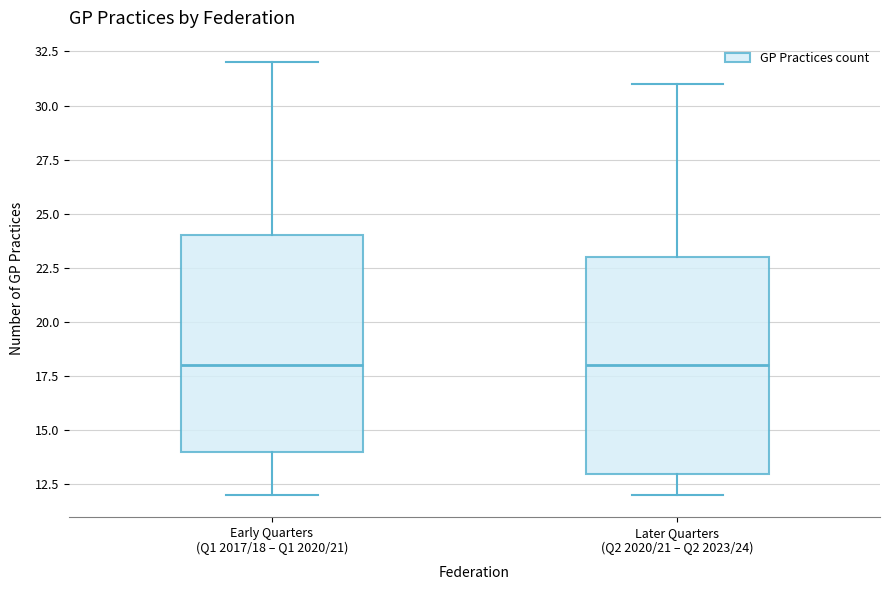

Reading left to right, read every box against the y-axis: the position of its median line, the range the box covers, and the ends of its whiskers. The values are not printed on the chart, so give them approximately, as read against the axis.

Early Quarters (Q1 2017/18 – Q1 2020/21): median 18, box 14 to 24, whiskers 12 to 32
Later Quarters (Q2 2020/21 – Q2 2023/24): median 18, box 13 to 23, whiskers 12 to 31